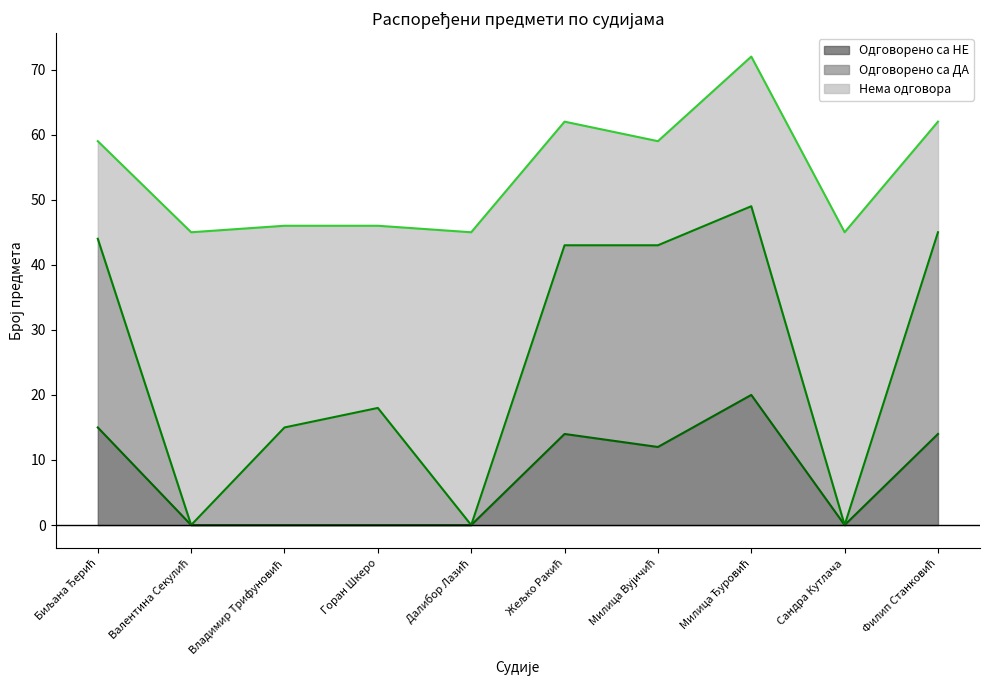

Which has a higher value, Сандра Кутлача or Жељко Ракић?

Жељко Ракић